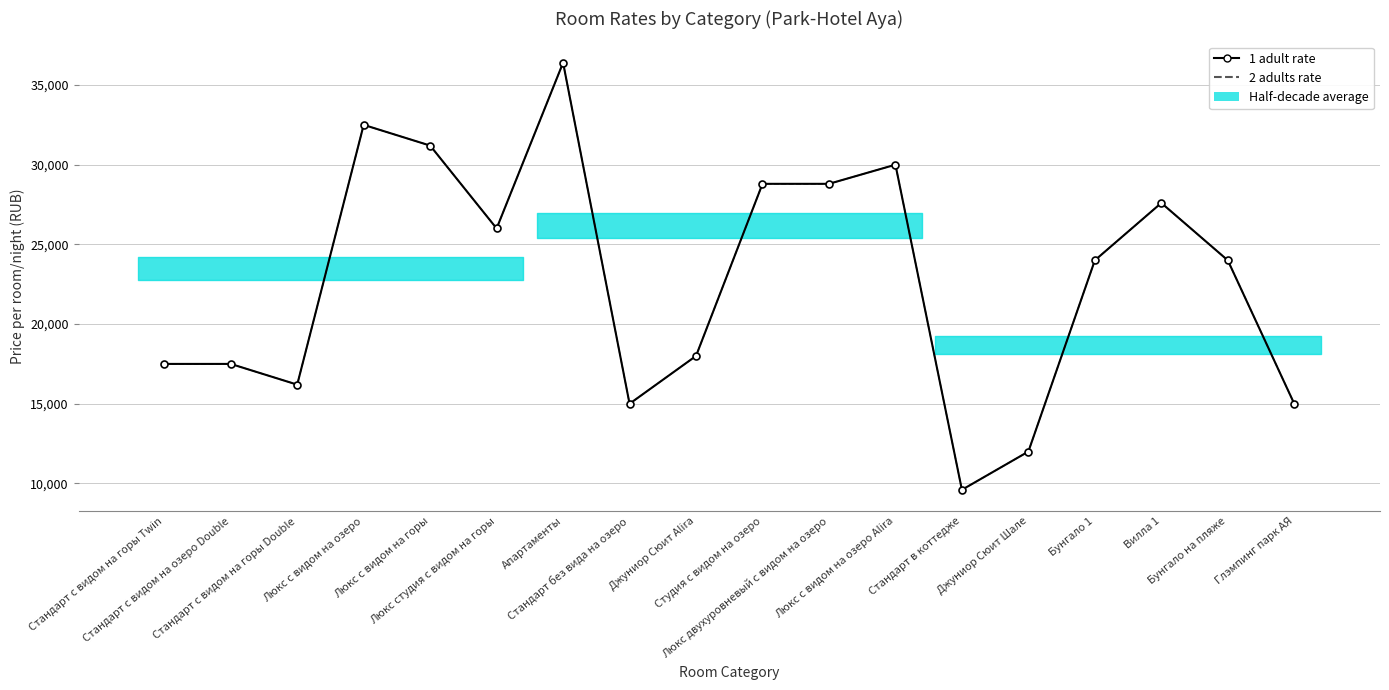

True or false: 1 adult rate and 2 adults rate intersect in this chart.

False